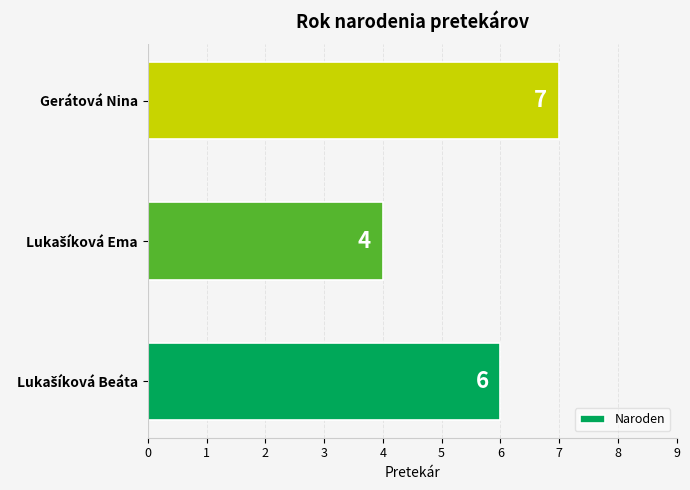

What is the sum of all values?

17